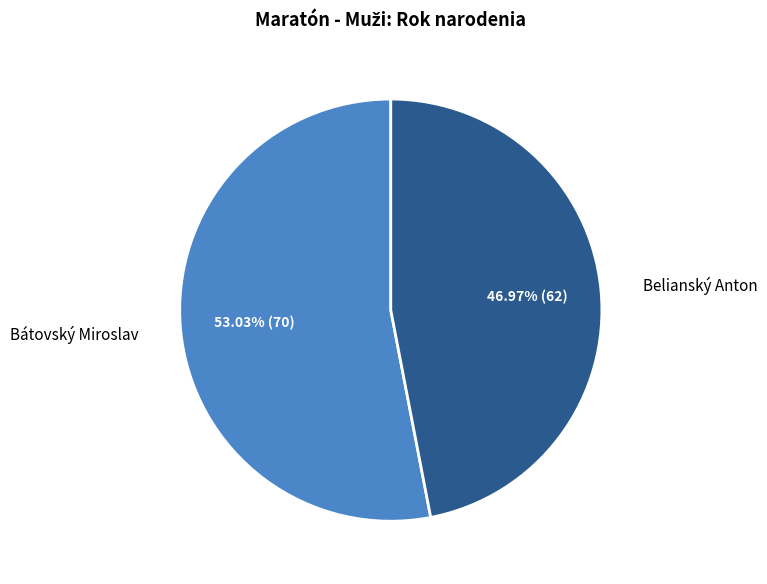

Approximately how many times larger is the value at Bátovský Miroslav compared to Belianský Anton?

1.1